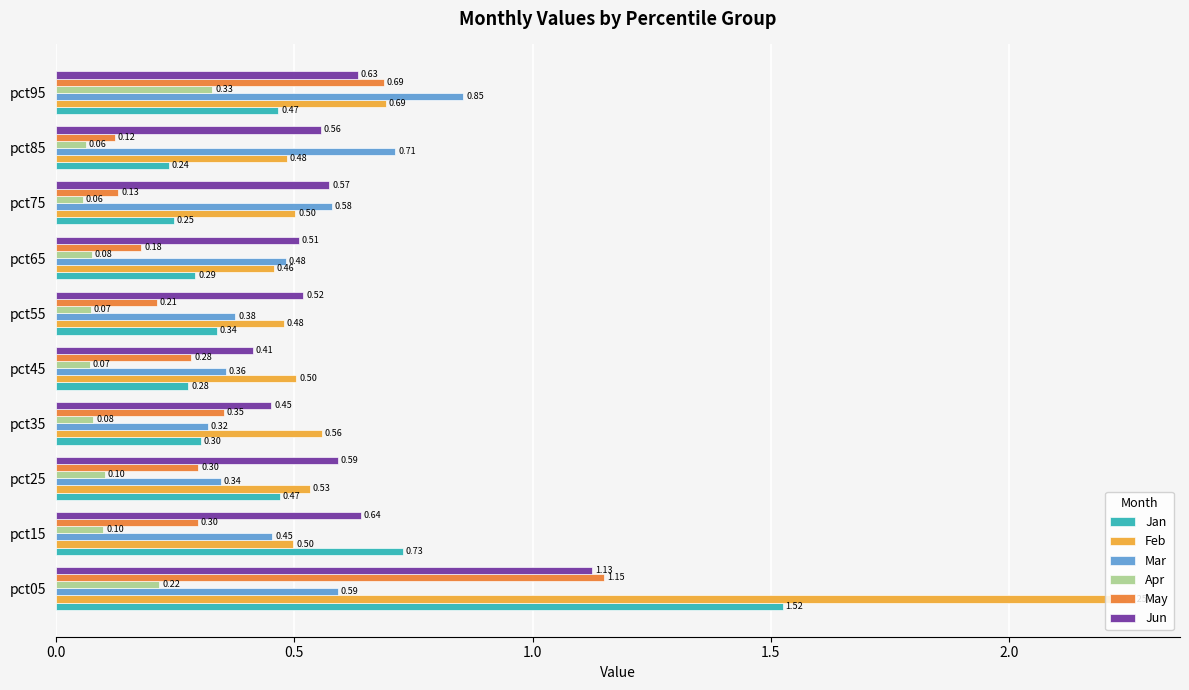

Which series changed the most between pct15 and pct85?

Jan